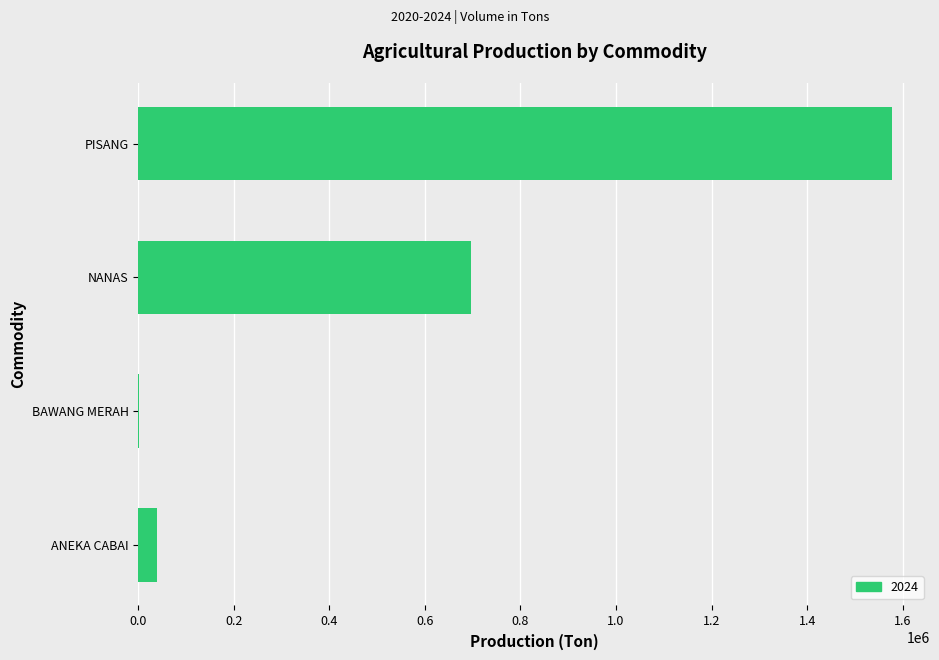

What is the sum of all values?

2315551